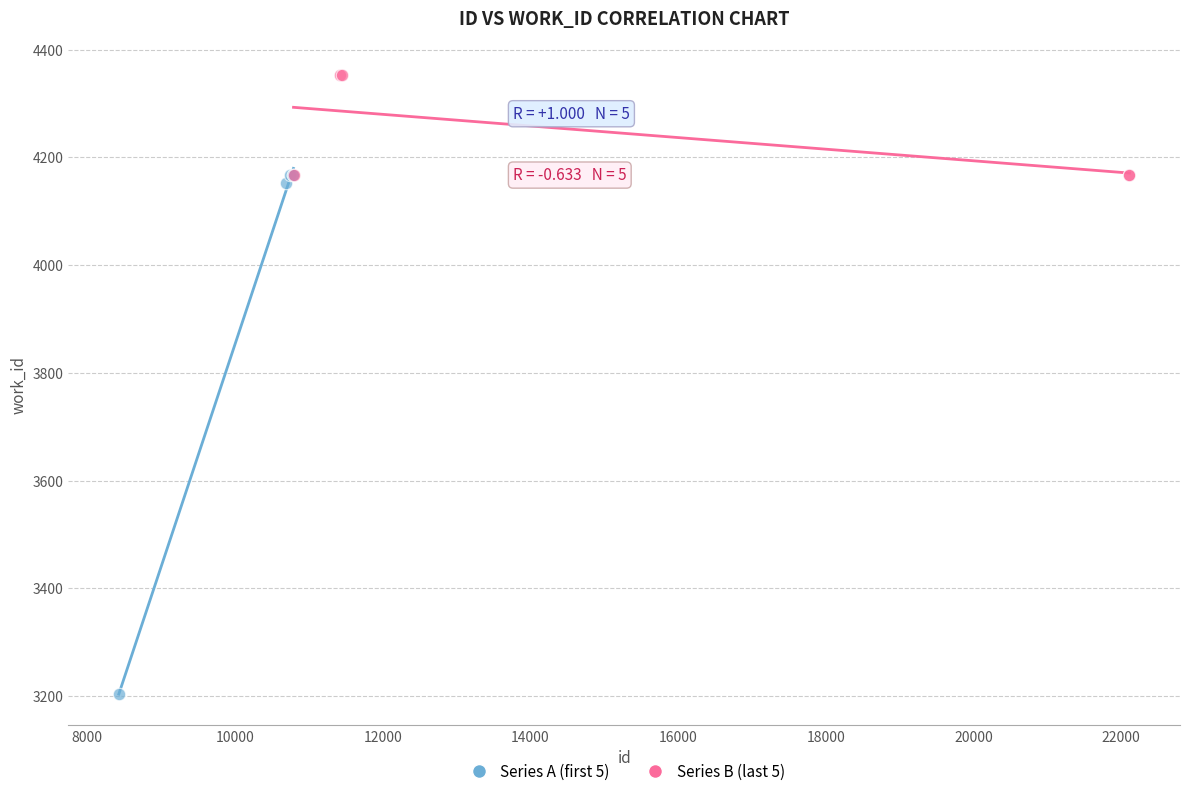

Which series contains the lowest Y value?

Series A (first 5)